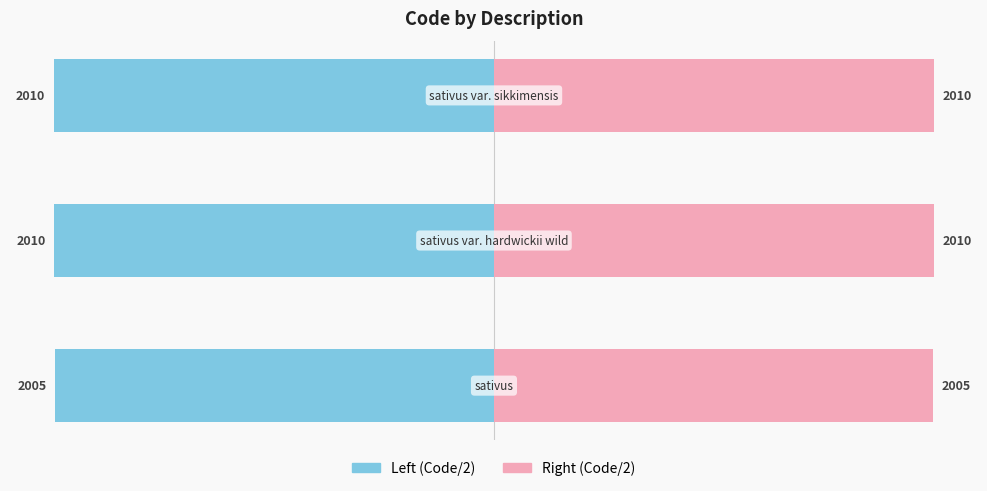

How many categories are shown in the chart?

3